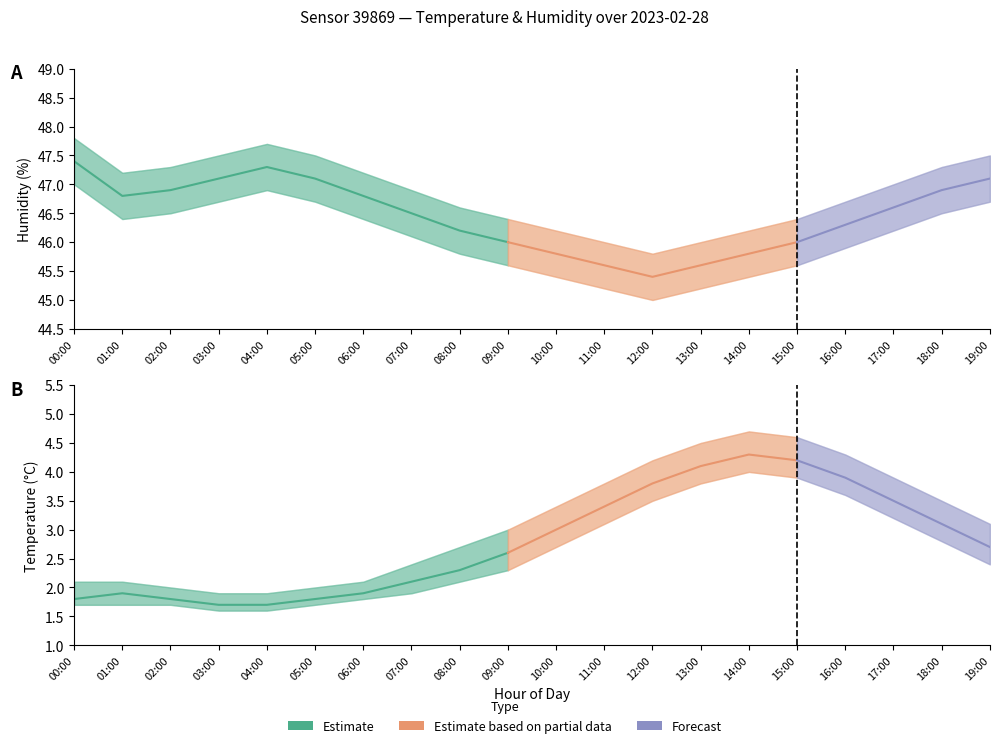

True or false: temperature_lower and humidity_lower cross at least once.

False